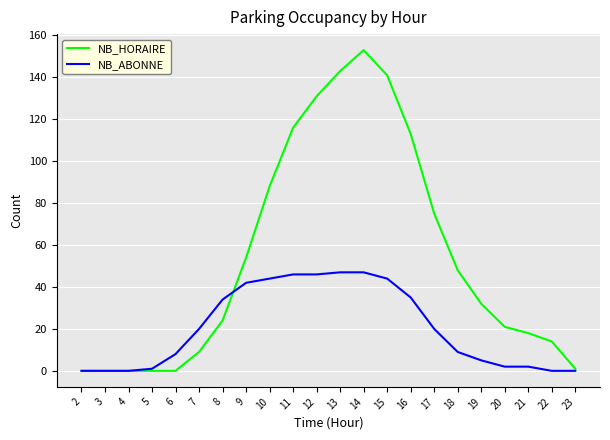

What are all the series names shown in the legend?

NB_HORAIRE, NB_ABONNE